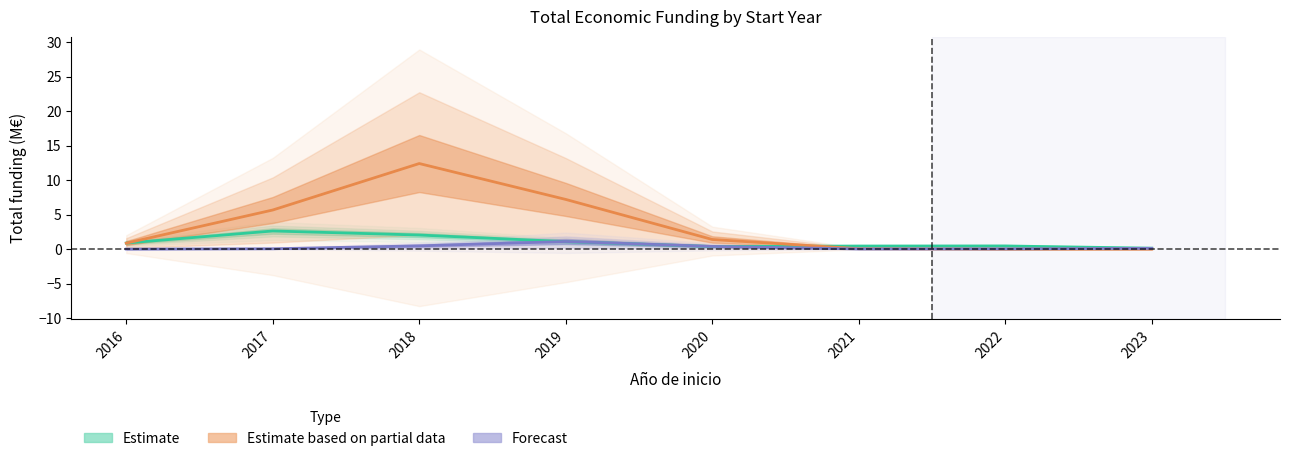

Rank the series by their maximum value, from highest to lowest.

Estimate based on partial data, Estimate, Forecast